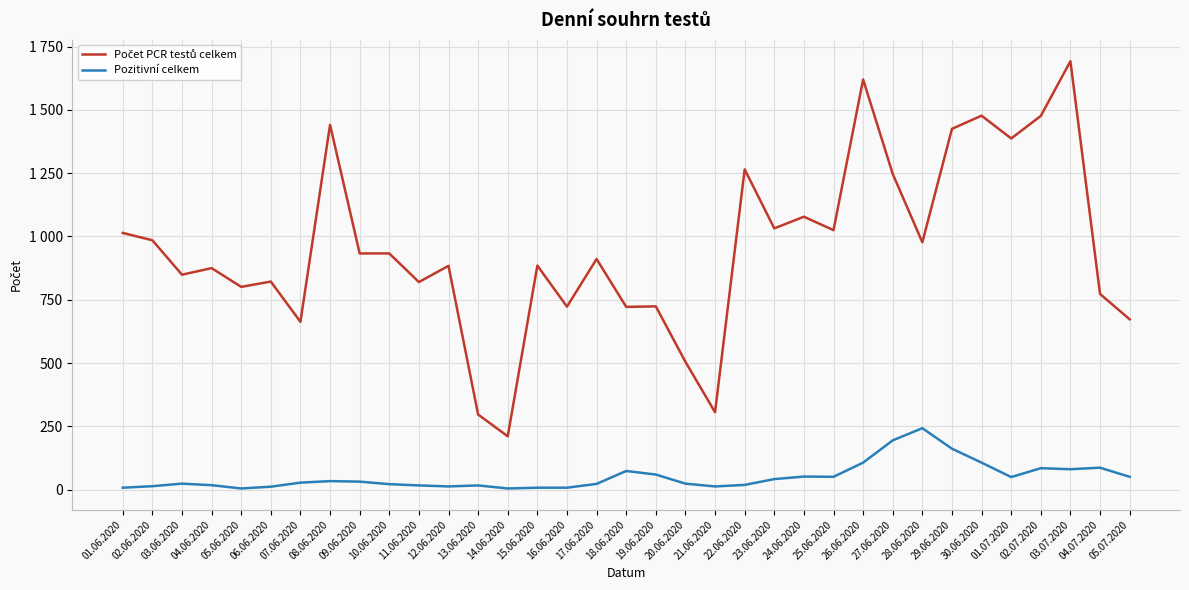

What is the minimum value for Pozitivní celkem?

5